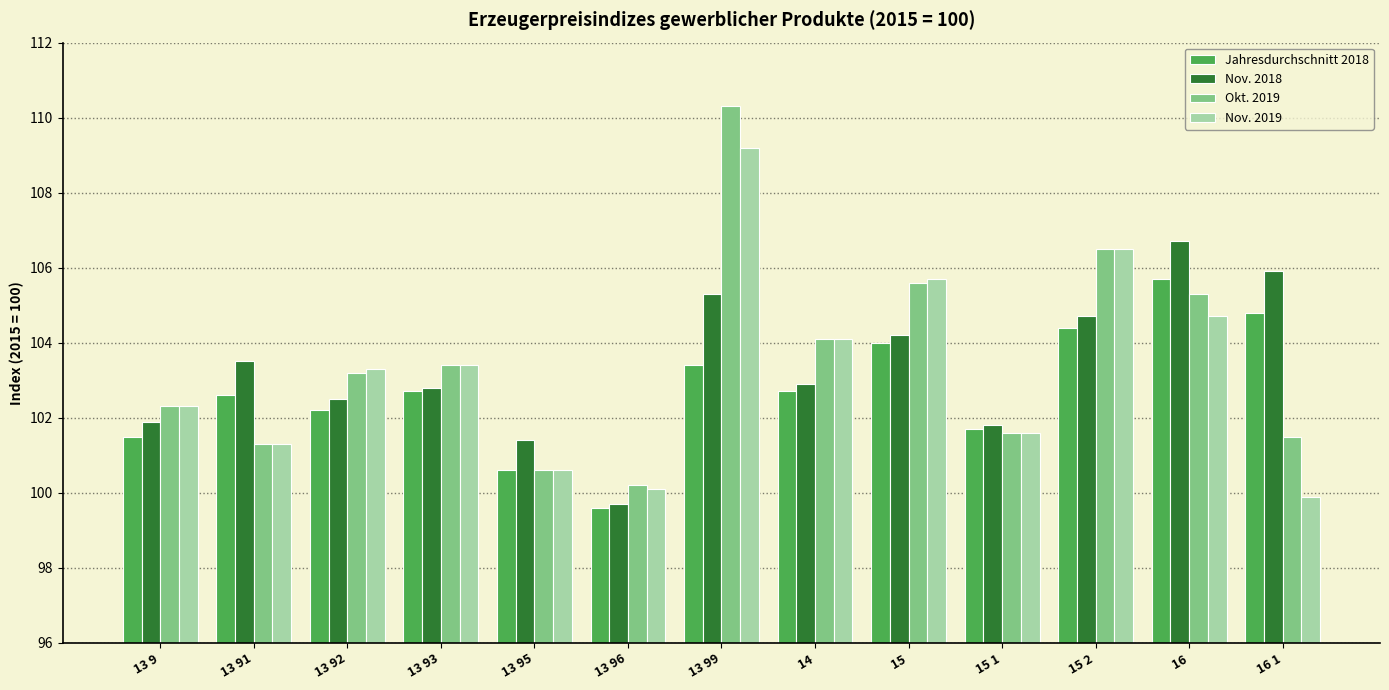

What is the sum of the Jahresdurchschnitt 2018 values at 14 and 13 99?

206.1